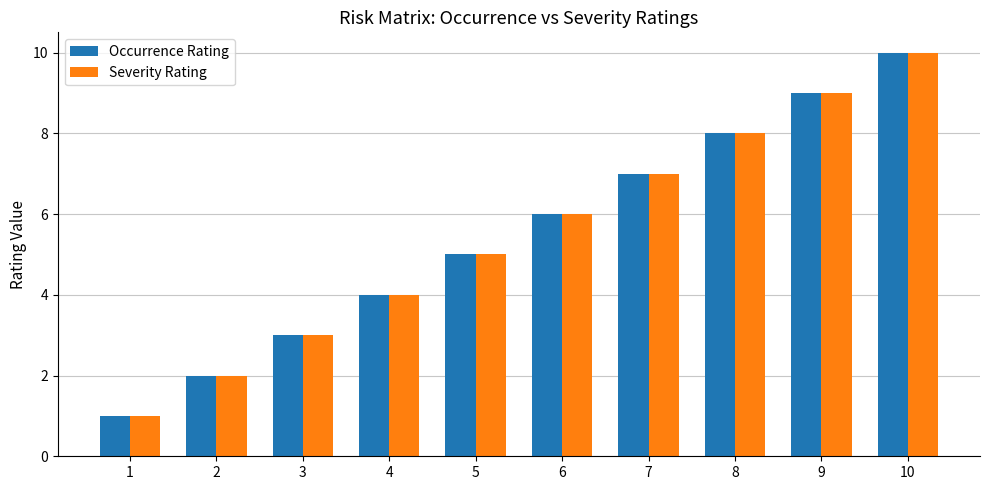

List the labels in order of Occurrence Rating value, smallest first.

1, 2, 3, 4, 5, 6, 7, 8, 9, 10